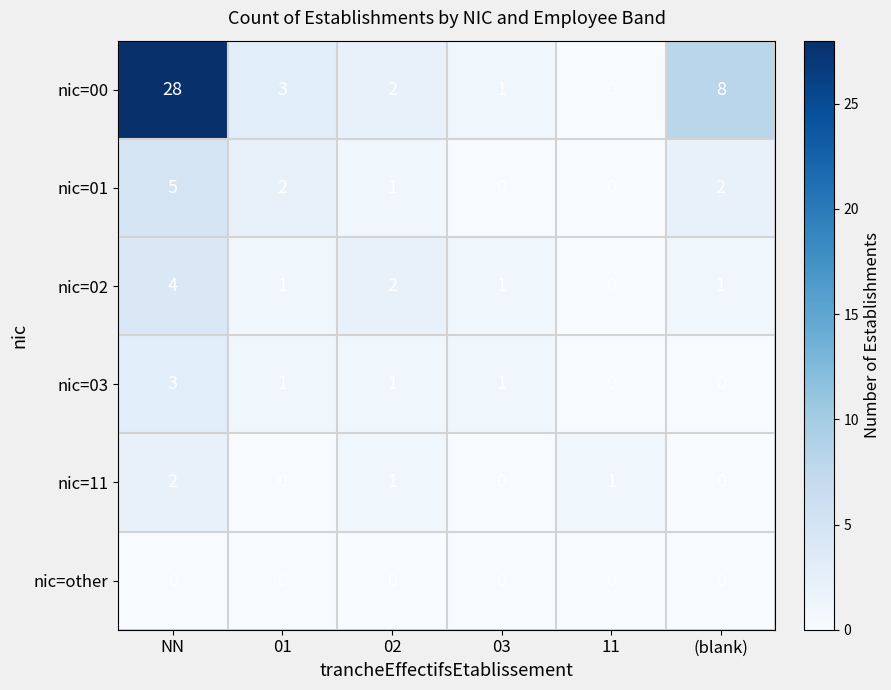

At which category does the chart reach its peak across all series?

NN